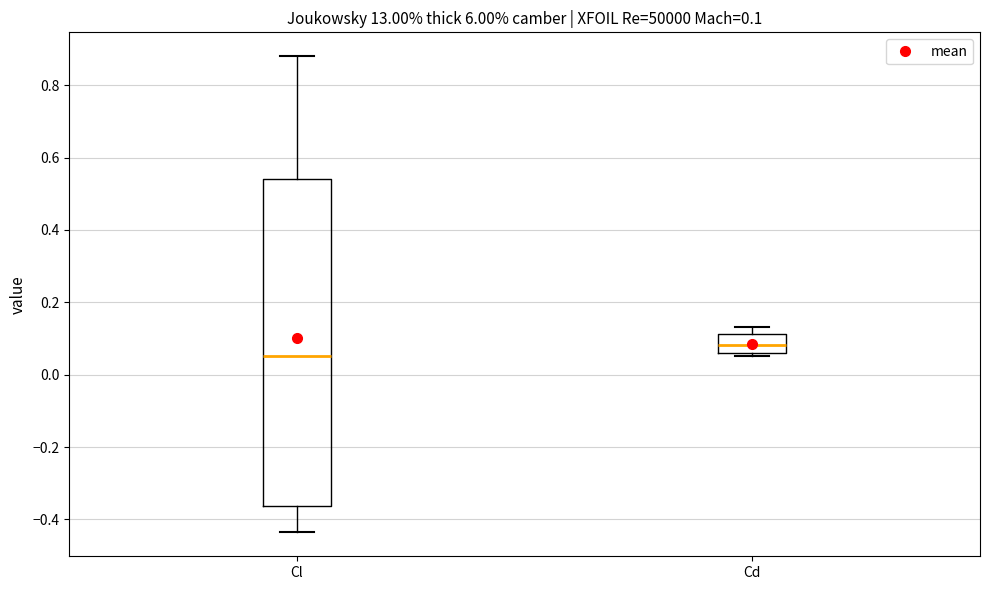

Which box has the highest median line?

Cd